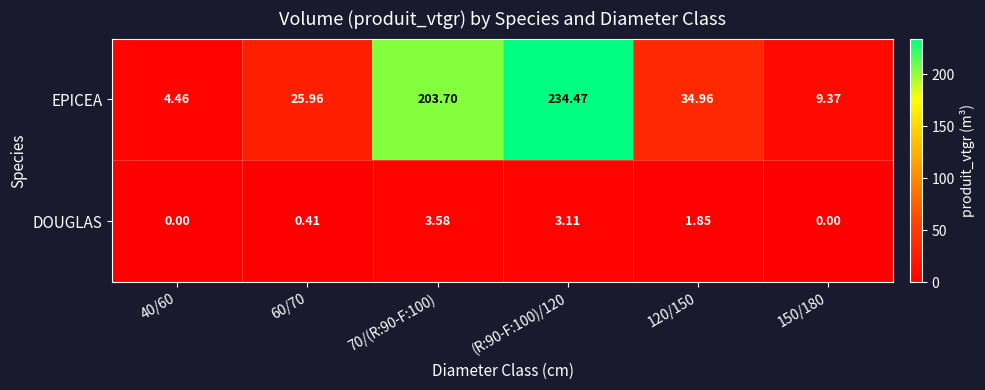

Rank the series by their average value, from lowest to highest.

DOUGLAS, EPICEA